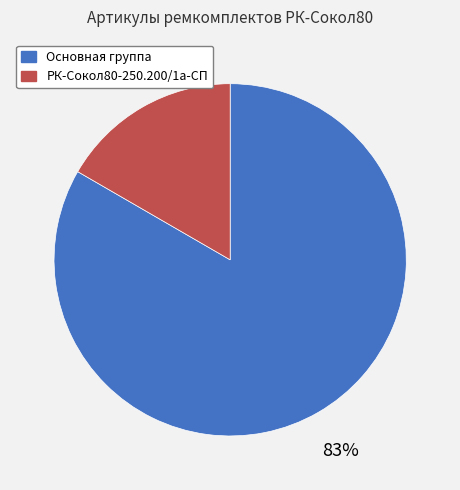

Which has a higher value, Основная группа or РК-Сокол80-250.200/1а-СП?

Основная группа